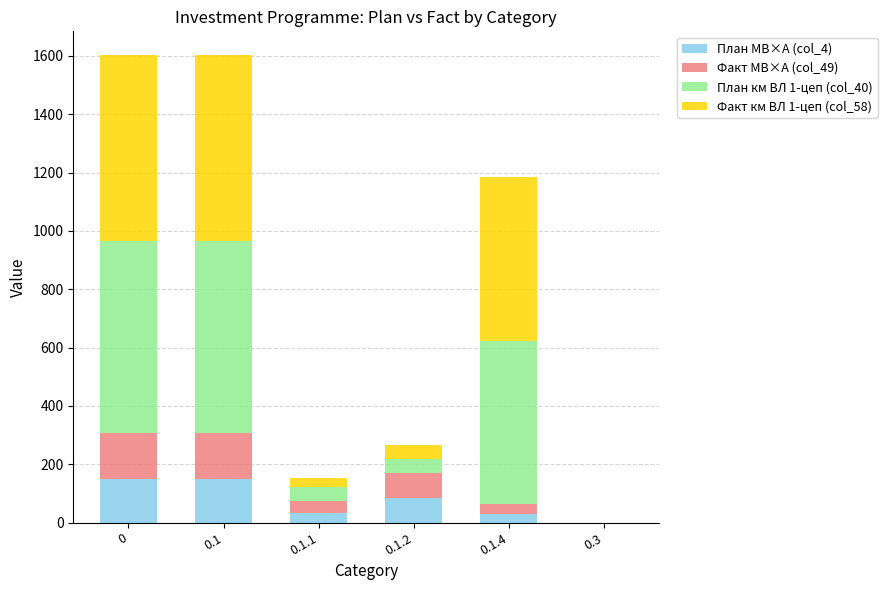

What is the total value across all series at 0.1?

1603.9